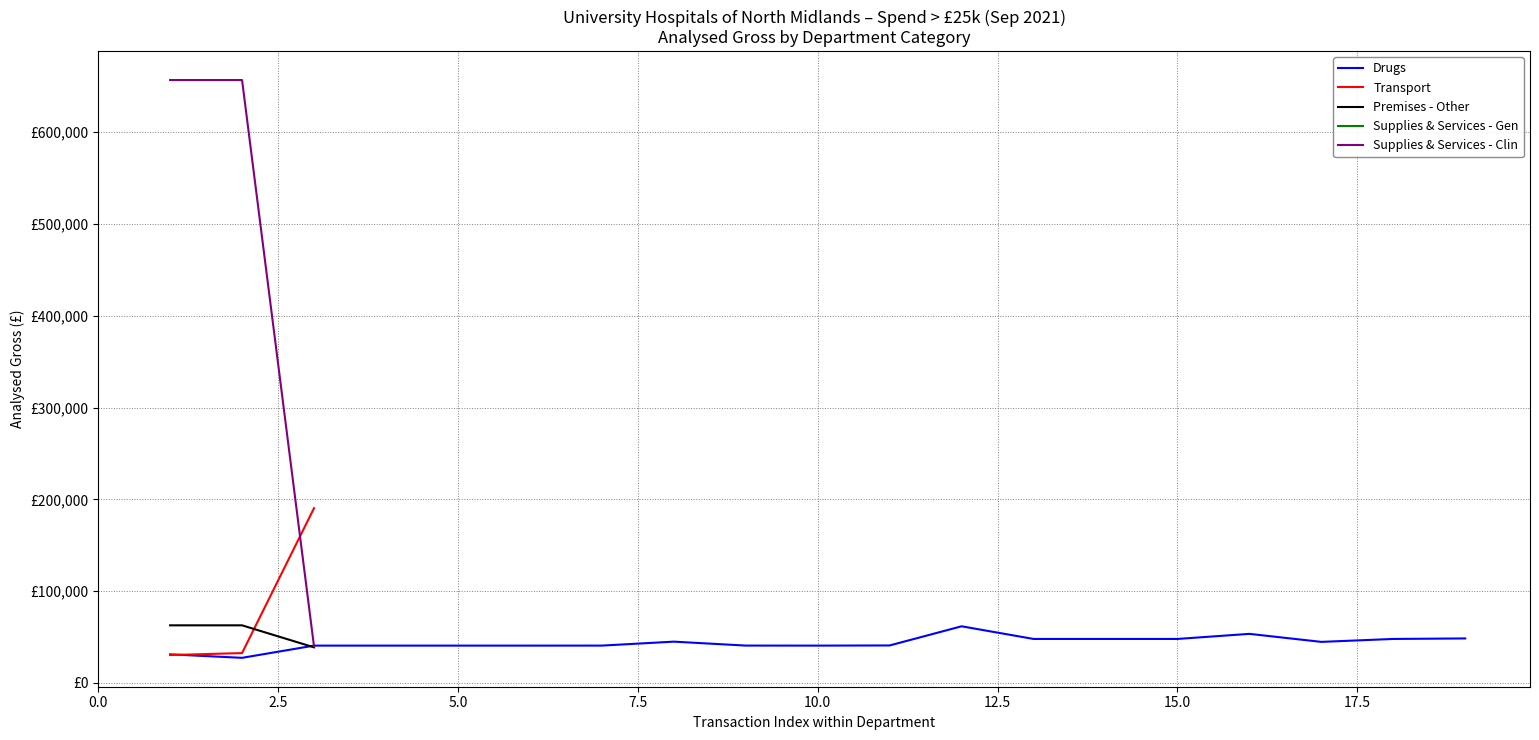

What is the sum of the Transport values at Drugs and Premises - Other?

220814.2